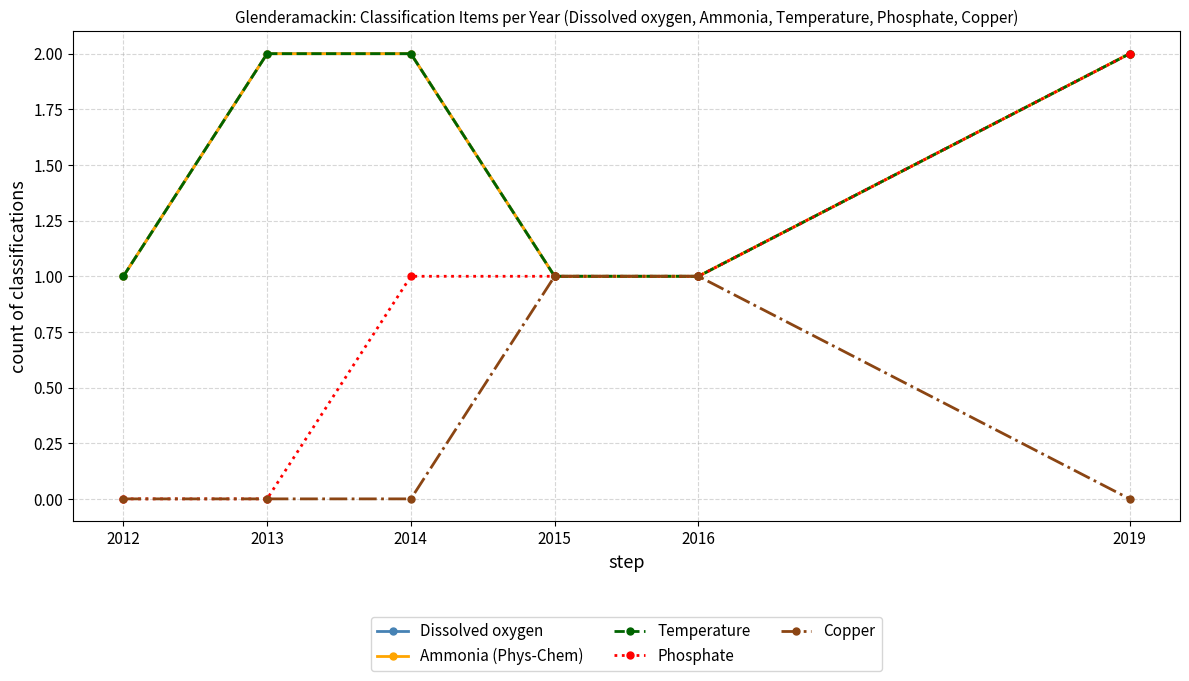

True or false: Copper and Phosphate cross at least once.

False